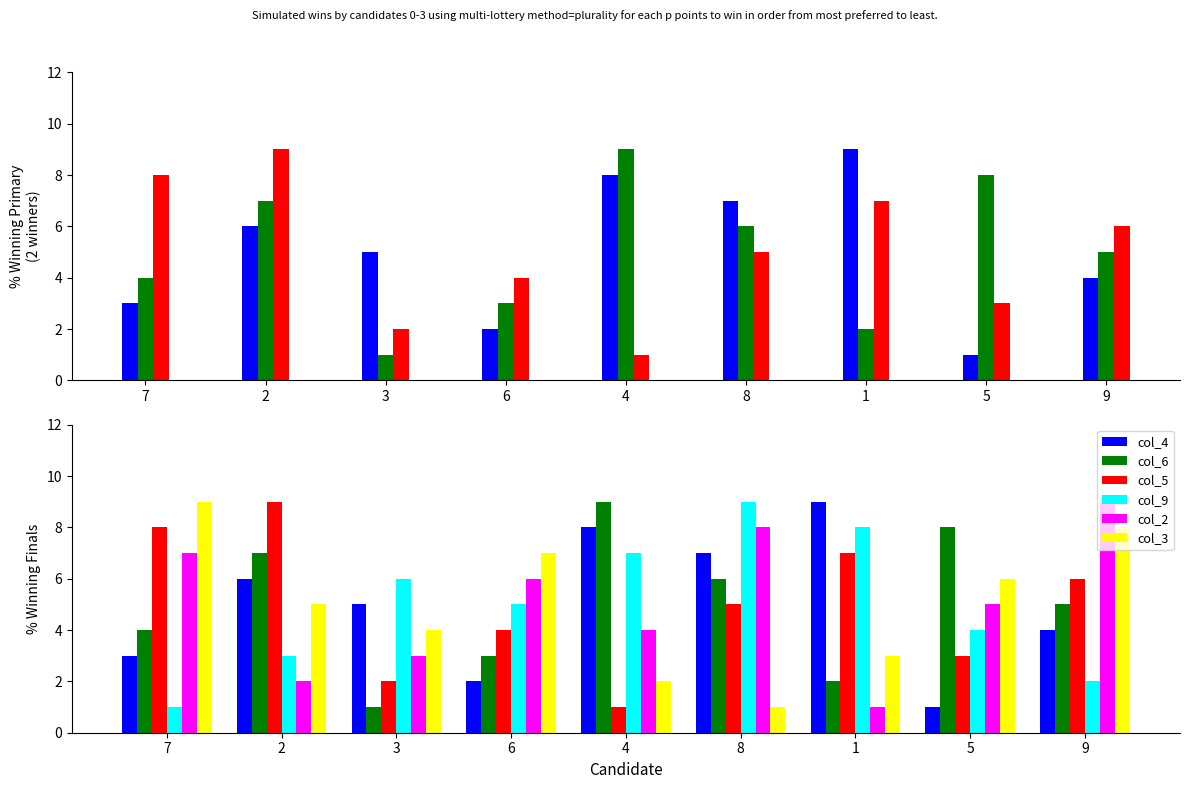

Reading left to right, what are all the values shown in this chart?

col_4: 7=3	2=6	3=5	6=2	4=8	8=7	1=9	5=1	9=4
col_6: 7=4	2=7	3=1	6=3	4=9	8=6	1=2	5=8	9=5
col_5: 7=8	2=9	3=2	6=4	4=1	8=5	1=7	5=3	9=6
col_9: 7=1	2=3	3=6	6=5	4=7	8=9	1=8	5=4	9=2
col_2: 7=7	2=2	3=3	6=6	4=4	8=8	1=1	5=5	9=9
col_3: 7=9	2=5	3=4	6=7	4=2	8=1	1=3	5=6	9=8